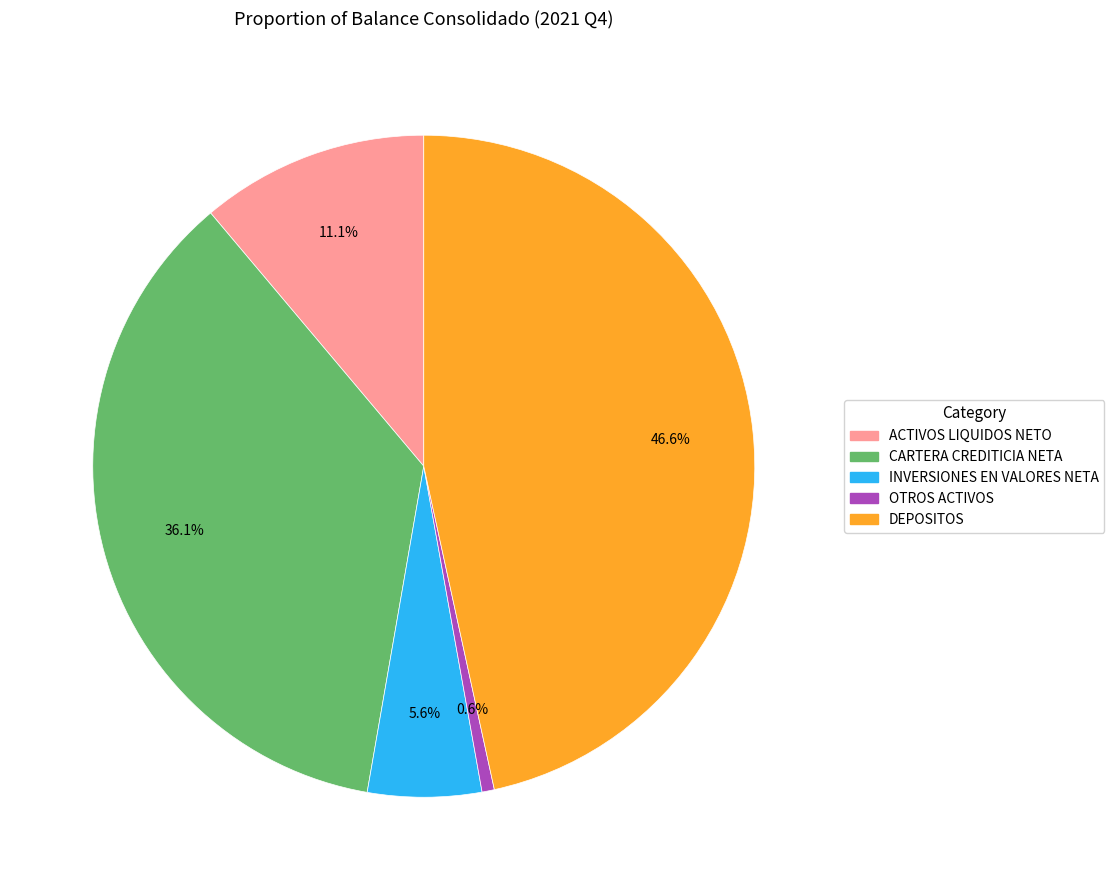

To the nearest percent, what is the difference between the ACTIVOS LIQUIDOS NETO and OTROS ACTIVOS slice percentages?

11%